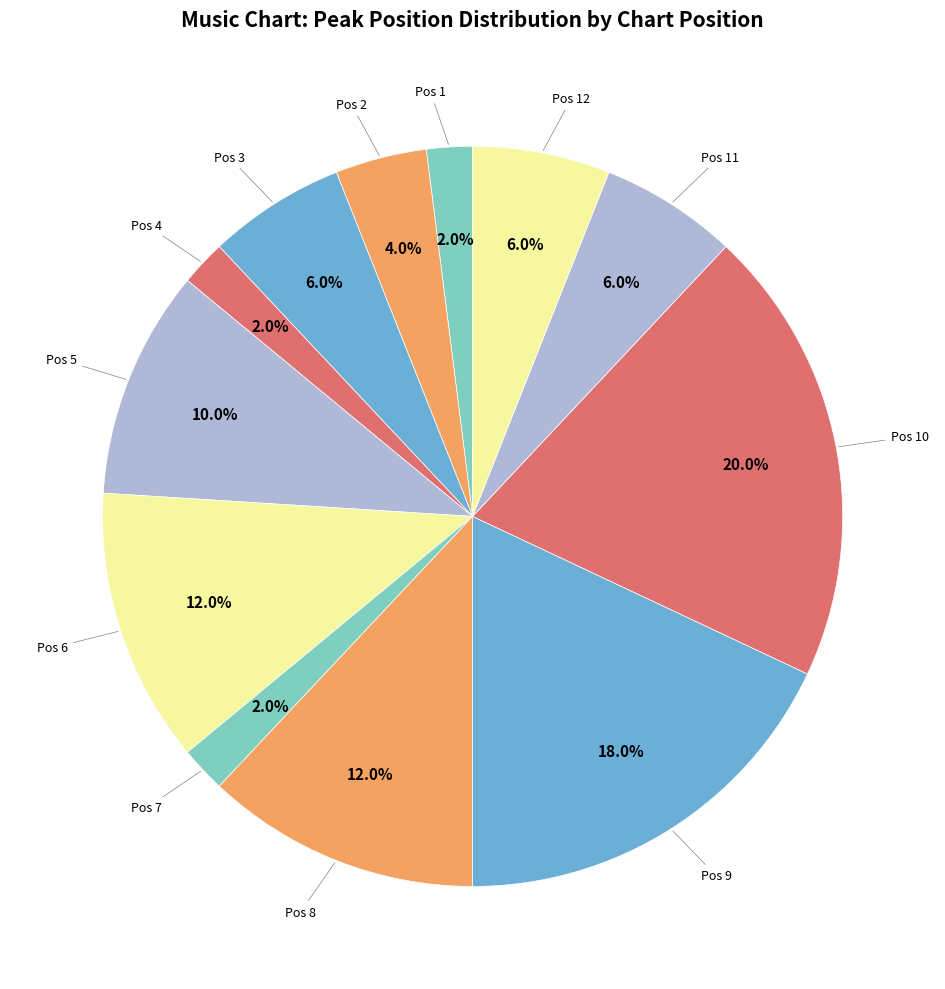

To the nearest percent, what is the difference between the largest and smallest slice percentages?

18%